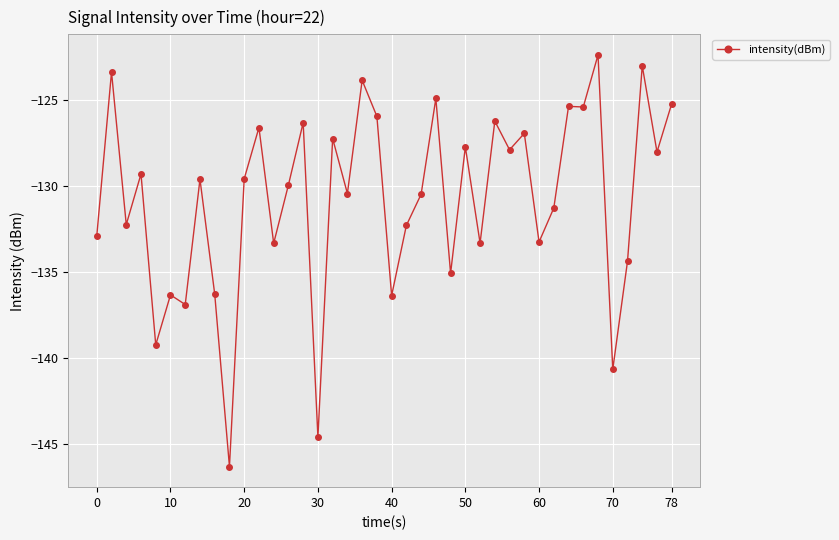

What is the value of the 7th point from the left?

-136.9